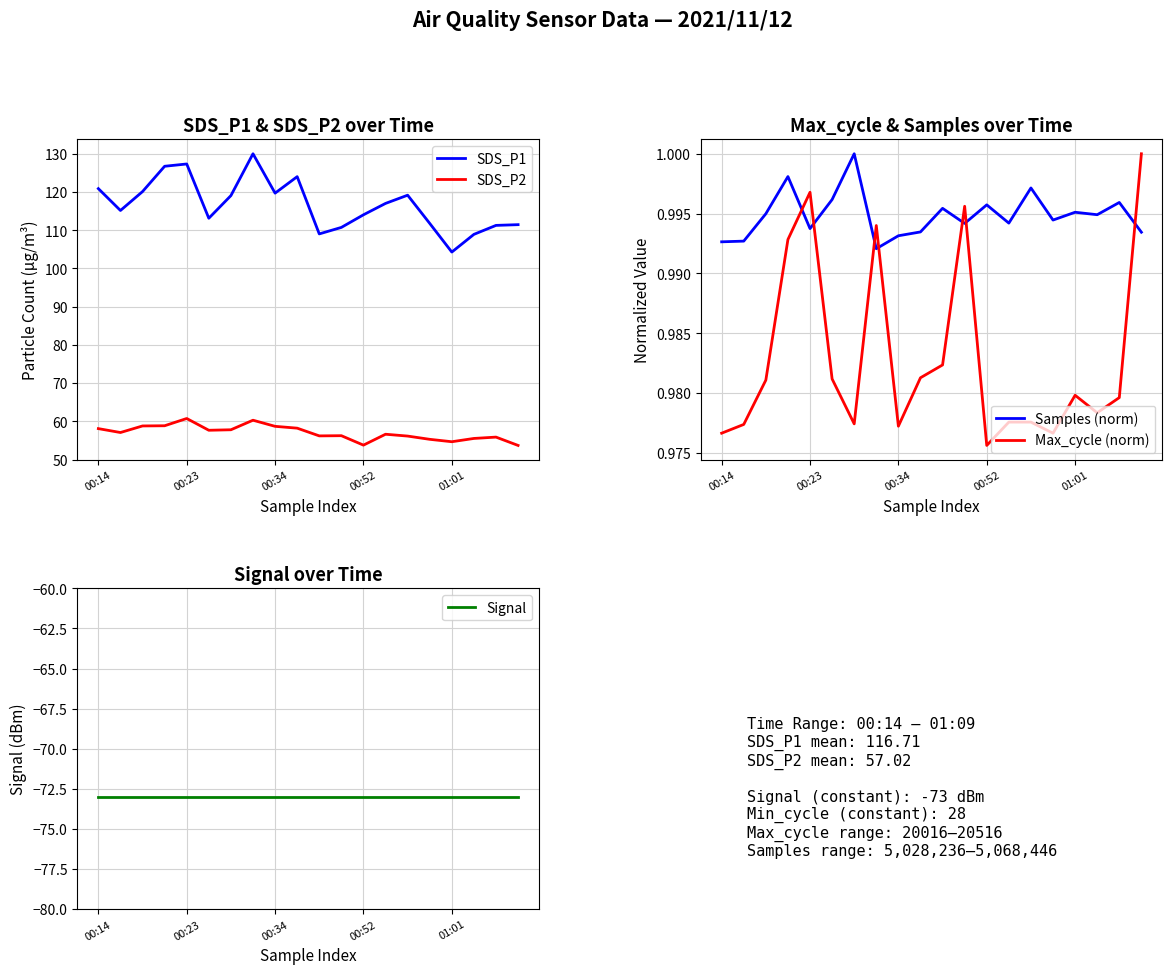

True or false: Max_cycle (norm) has more than 1 points higher than both neighbors.

True